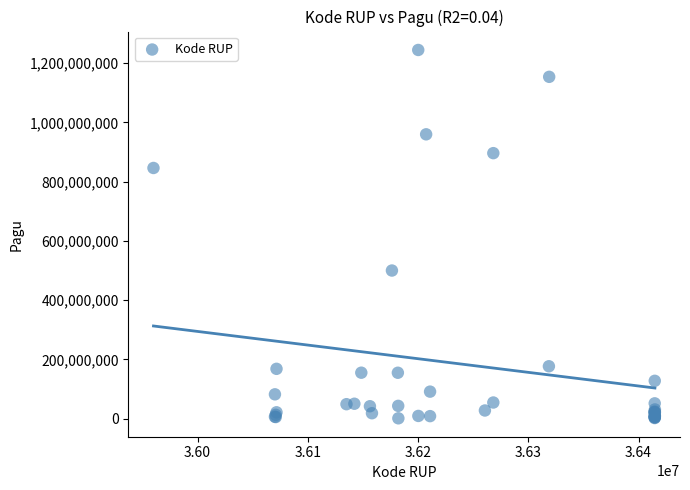

What Y value in the scatter plot is closest to 622840000?

499932000